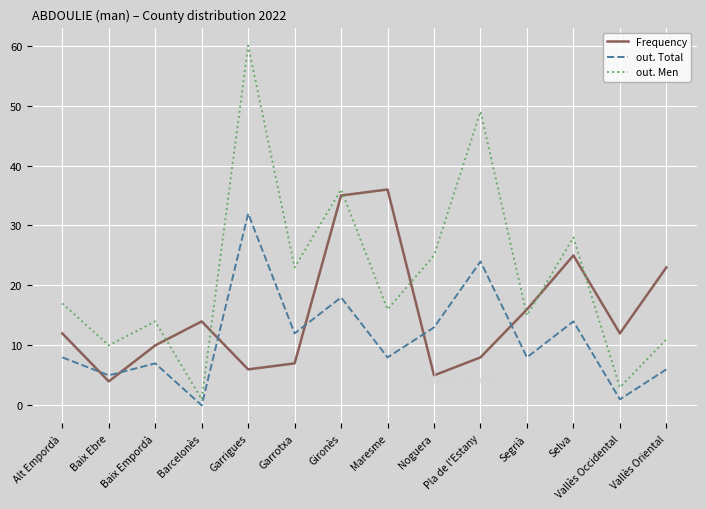

What is the approximate value of out. Men at Baix Empordà?

14